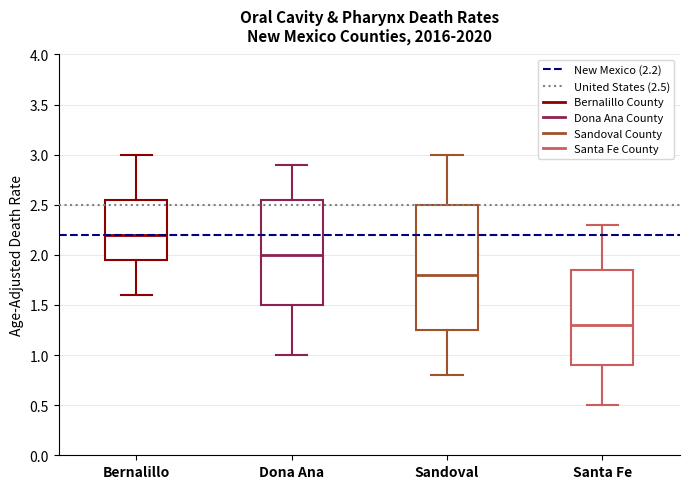

Where is the upper edge of the box for Santa Fe on the y-axis? The values are not printed on the chart, so give them approximately, as read against the axis.

1.85